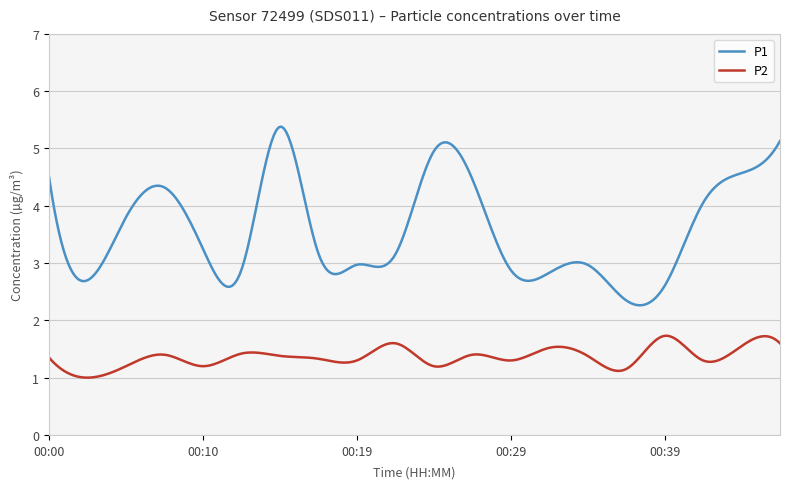

What are all the series names shown in the legend?

P1, P2